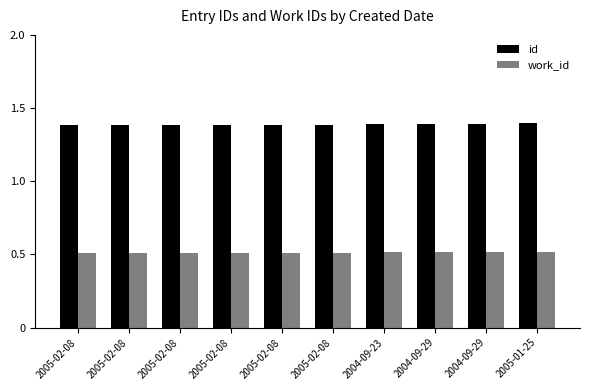

What are all the series names shown in the legend?

id, work_id